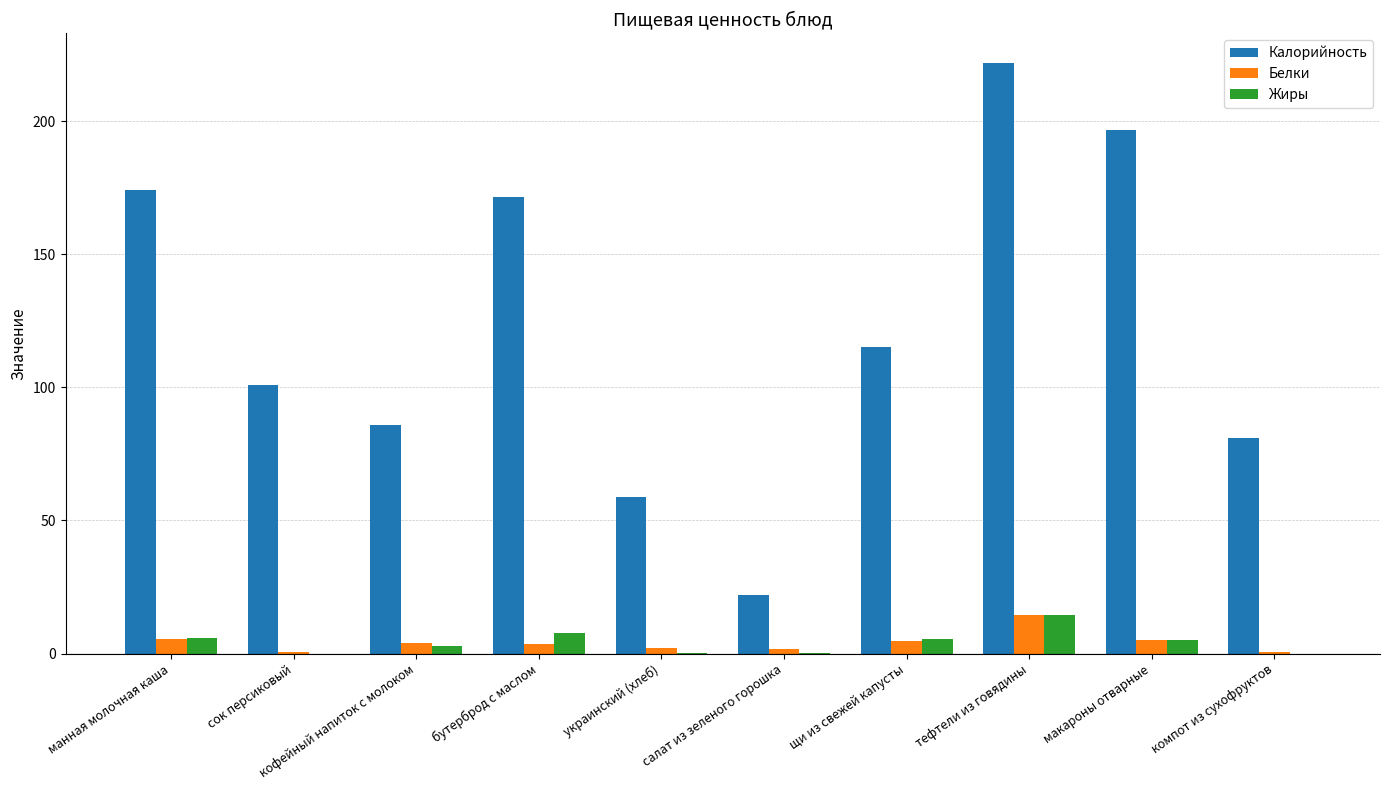

Between щи из свежей капусты and компот из сухофруктов, which series saw the biggest shift?

Калорийность